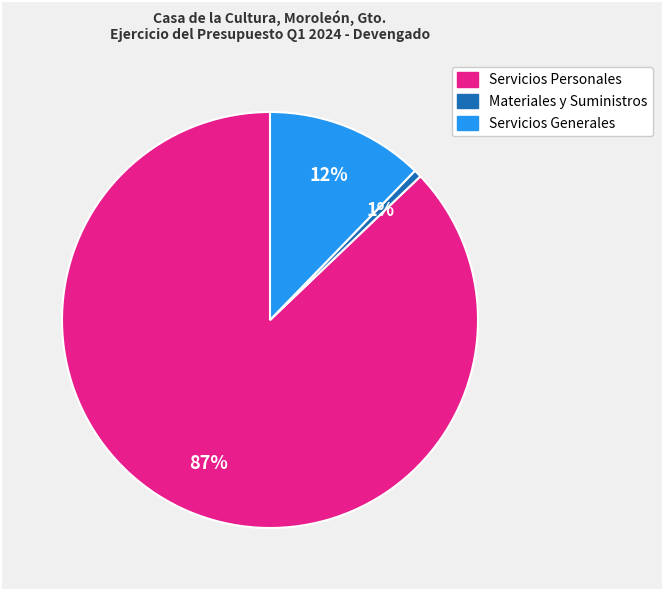

Is there a majority slice in this chart?

Yes